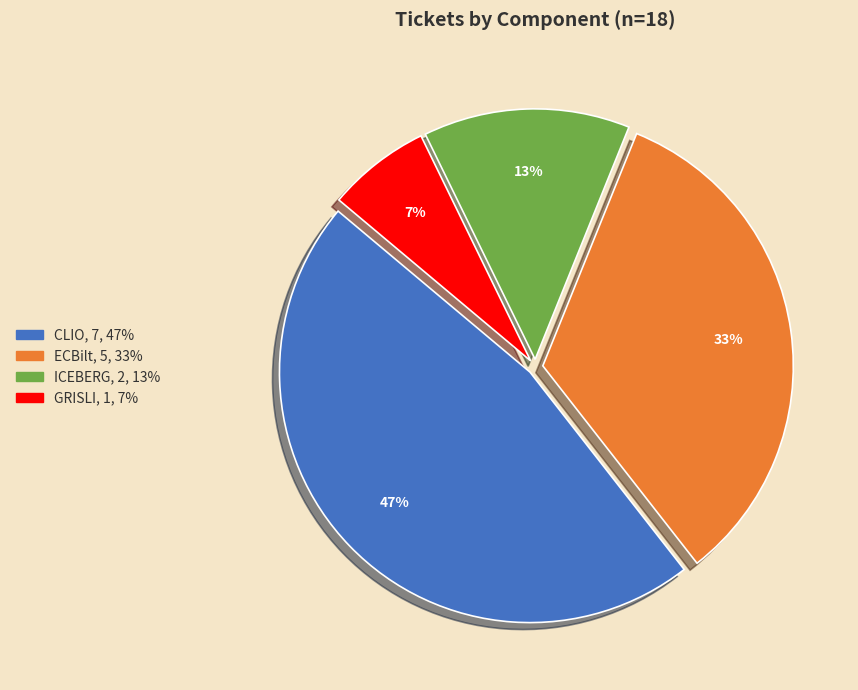

Do GRISLI and ICEBERG together represent more than half of the pie?

No